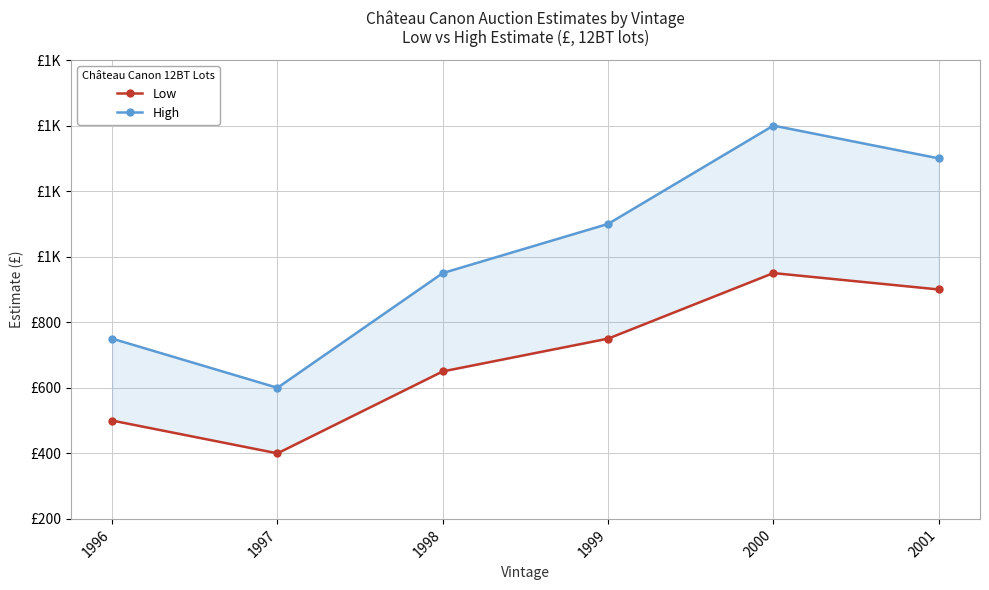

Does the chart have visible grid lines?

Yes